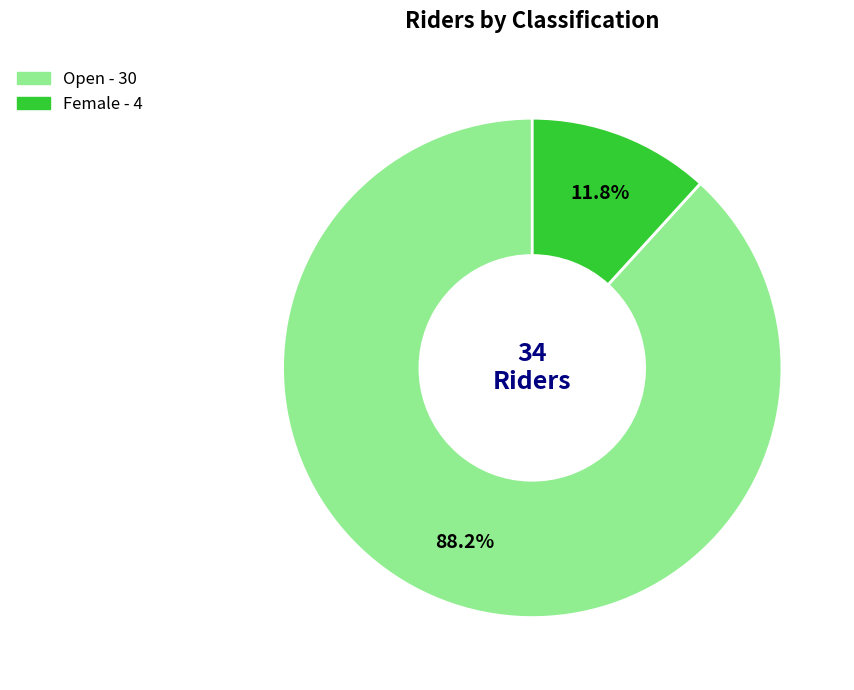

What is the largest slice in the pie chart?

Open